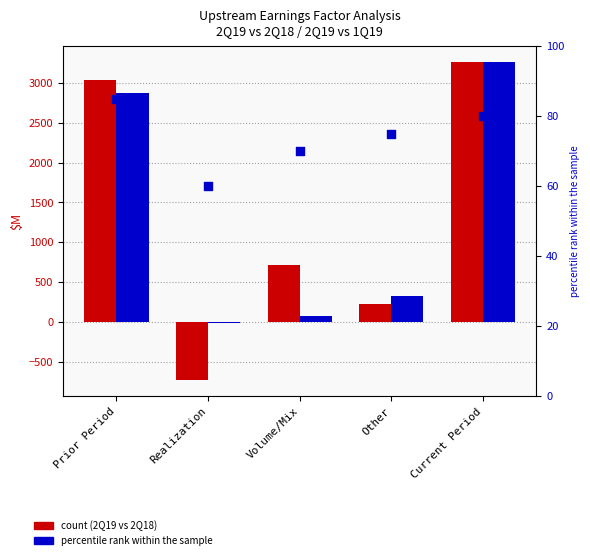

Which series contains the lowest Y value?

2Q19 vs 2Q18